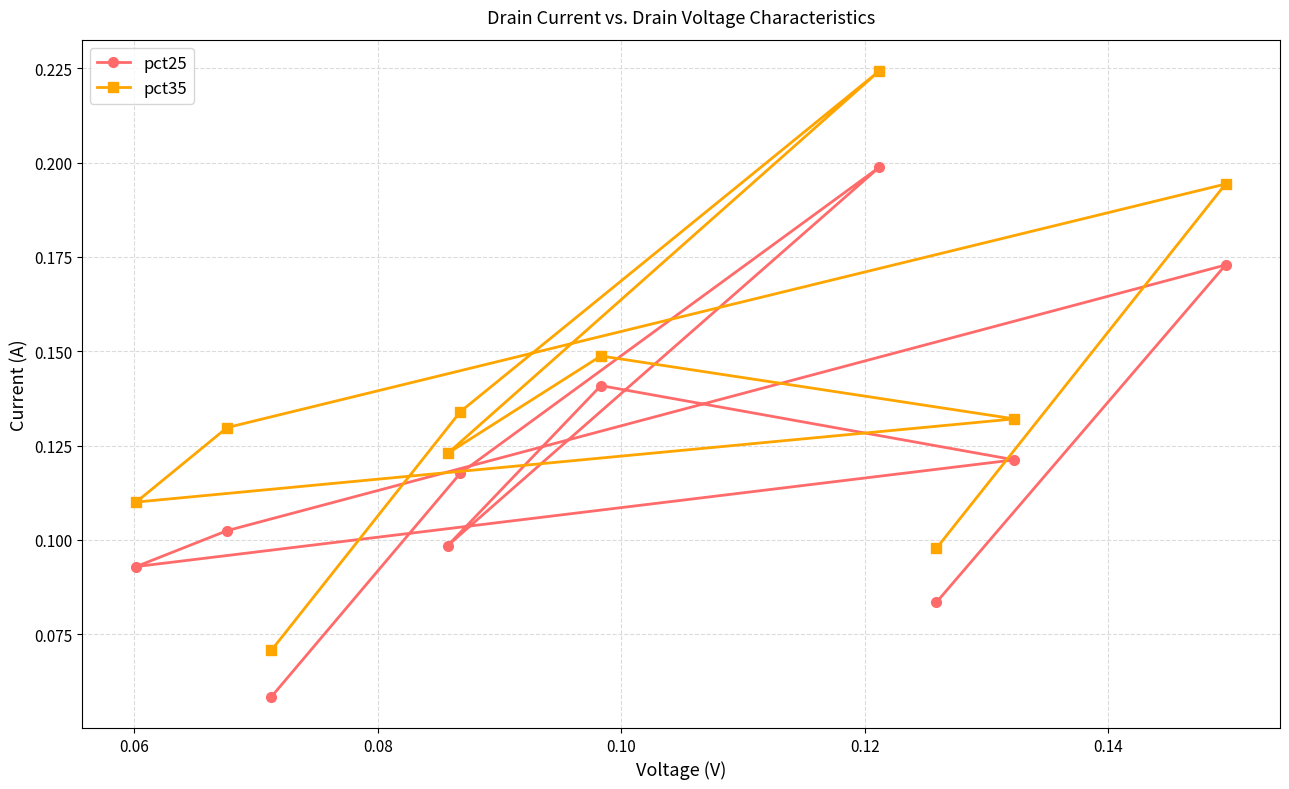

What are all the series names shown in the legend?

pct25, pct35